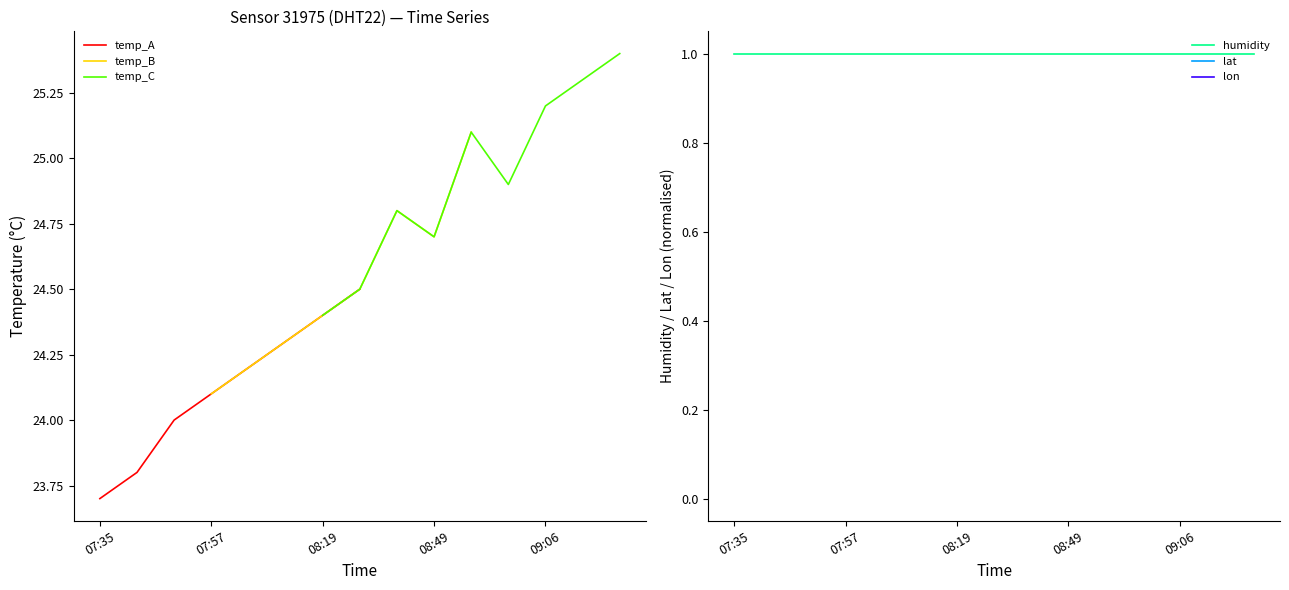

True or false: humidity and temperature cross at least once.

False